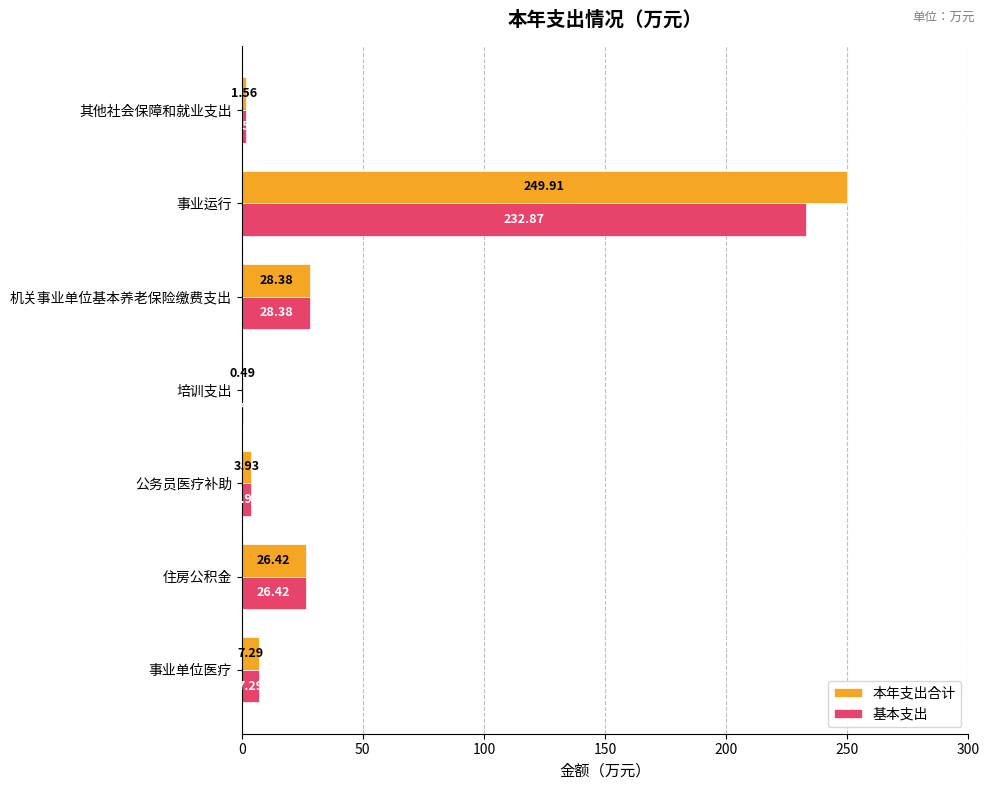

Which label corresponds to the largest value in the chart?

事业运行